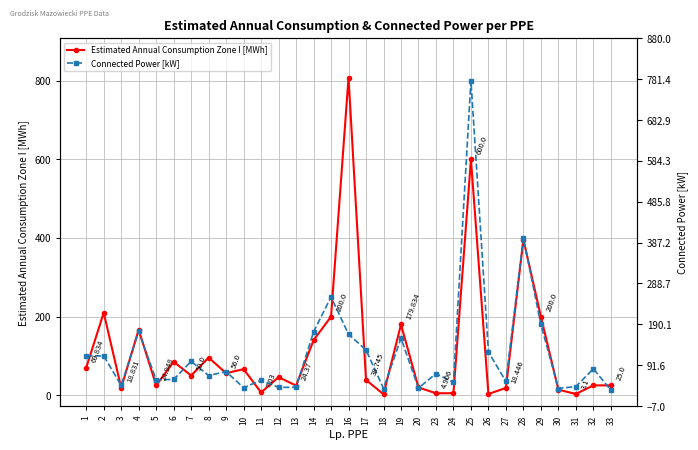

The value of Estimated Annual Consumption Zone I [MWh] at 10 is 66.3. True or false?

True